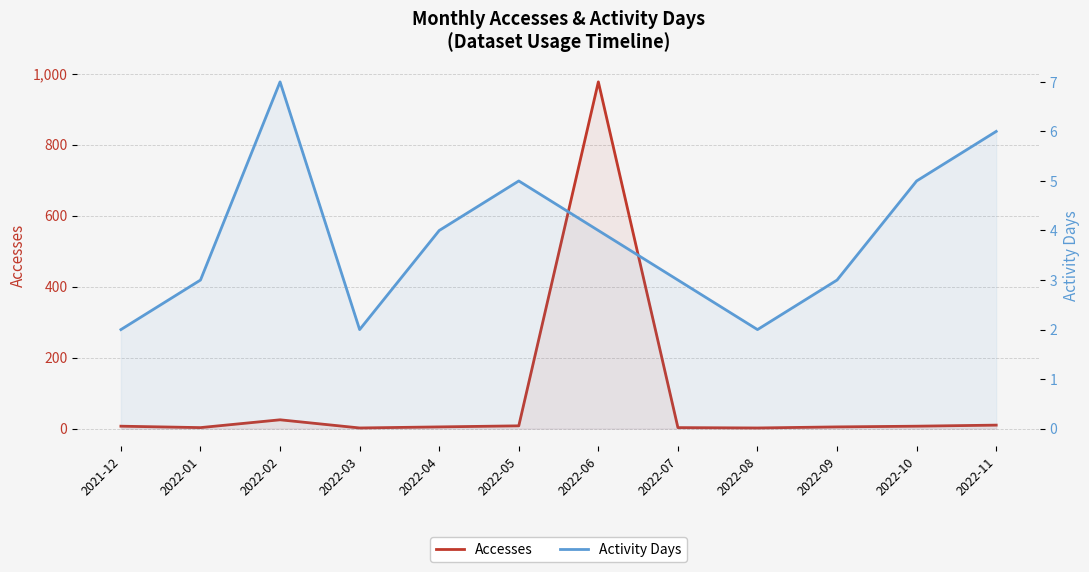

Where is Accesses nearest to the value 489?

2022-02